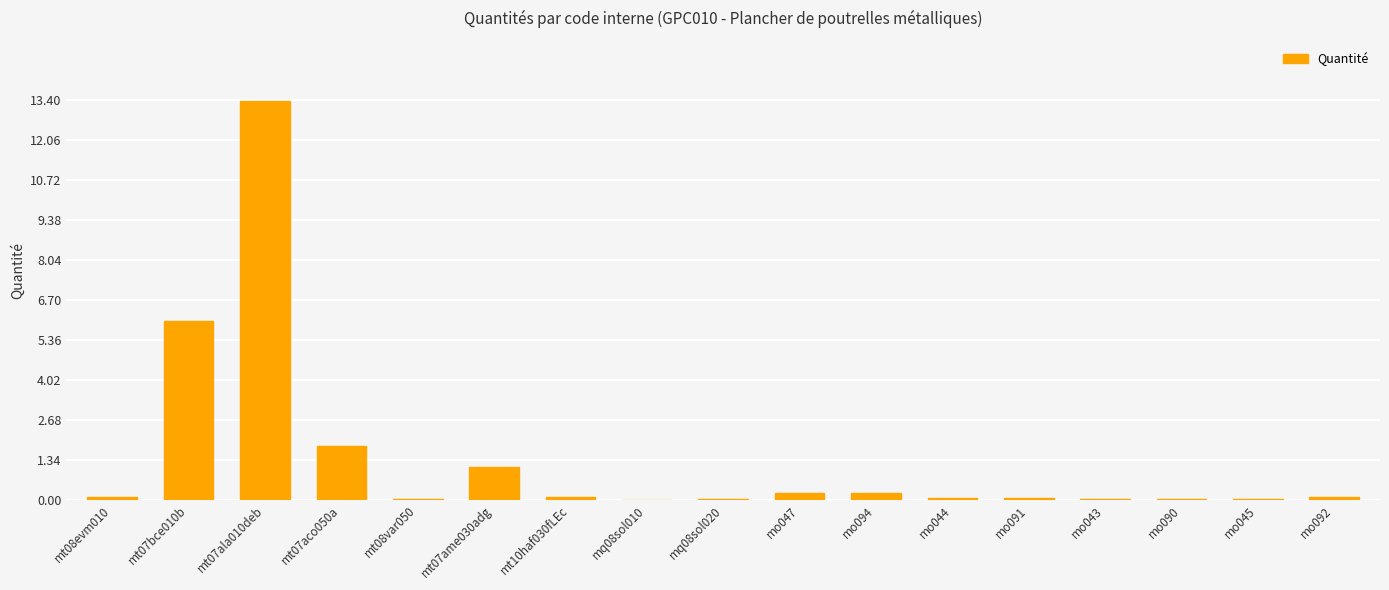

What is the sum of all values?

23.2